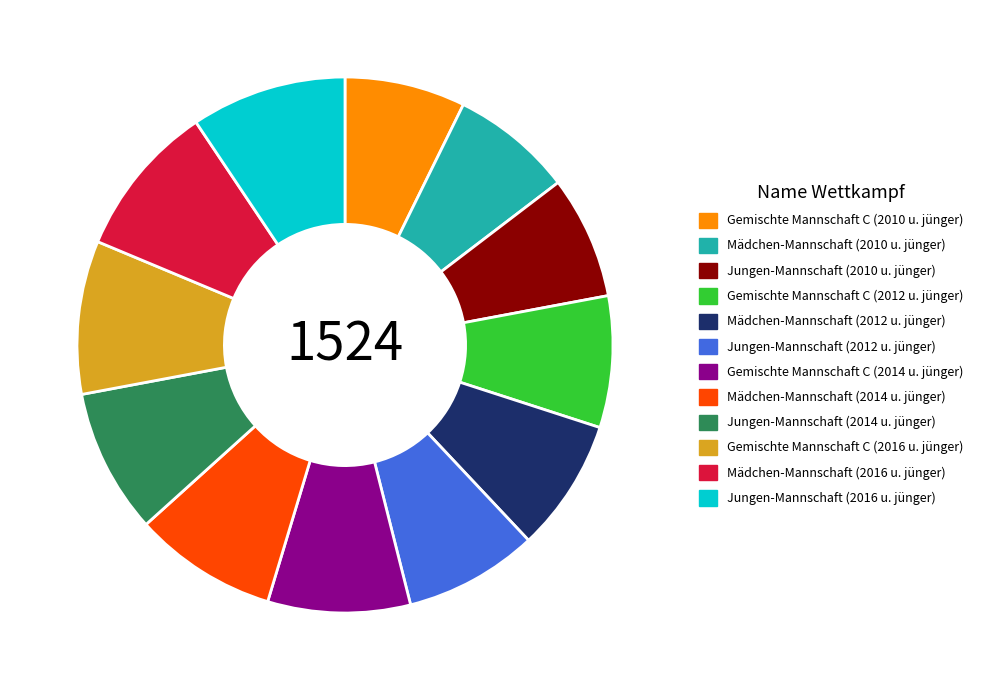

Does Gemischte Mannschaft C (2010 u. jünger) represent more than half of the total?

No